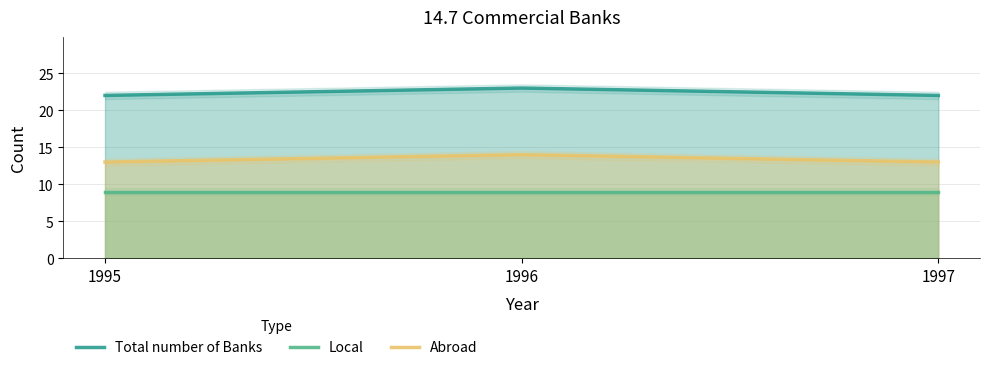

The value of Total number of Banks at 1996 is 23. True or false?

True